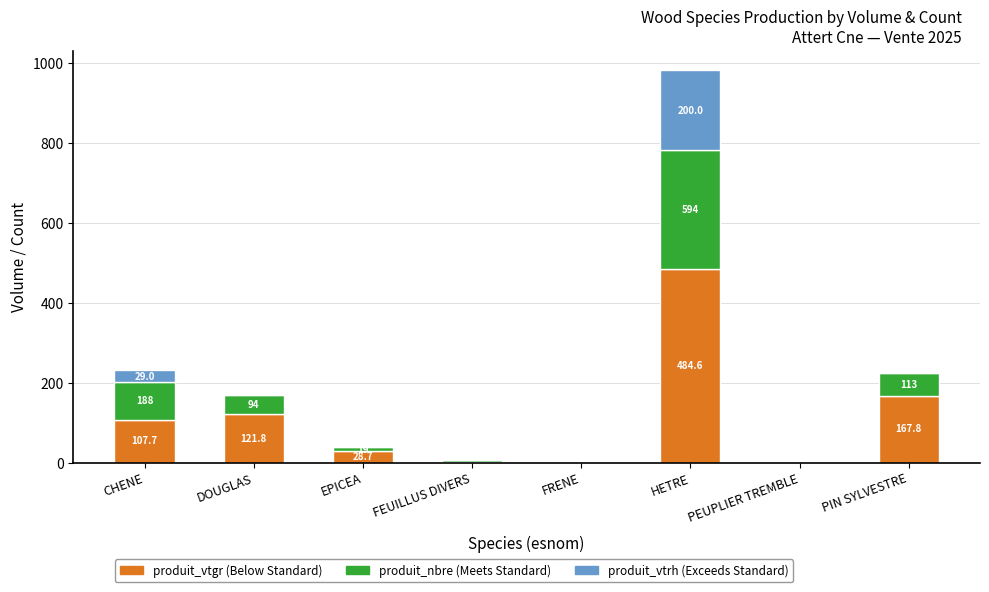

What is the total value across all series at HETRE?

981.6